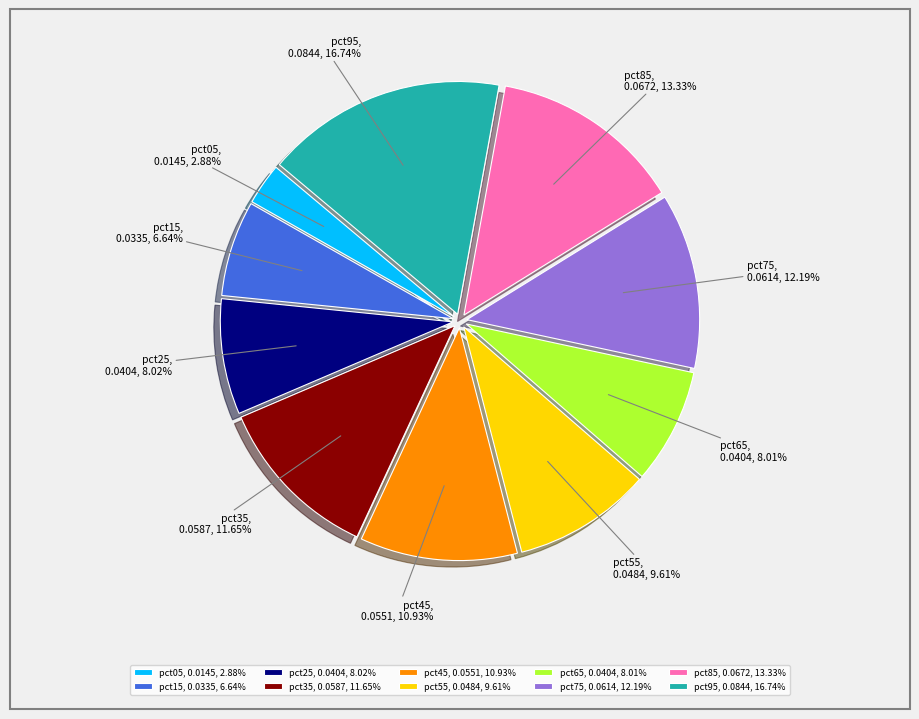

To the nearest percent, what percentage of the pie is pct75?

12%